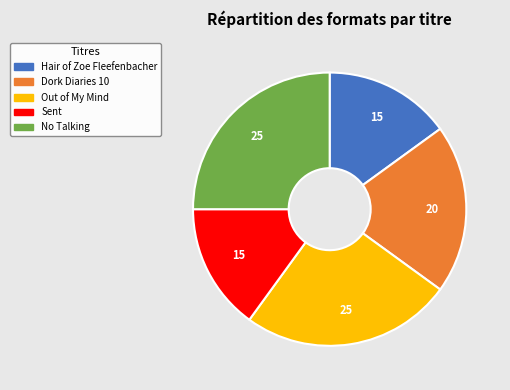

True or false: Out of My Mind accounts for 11% of the total.

False